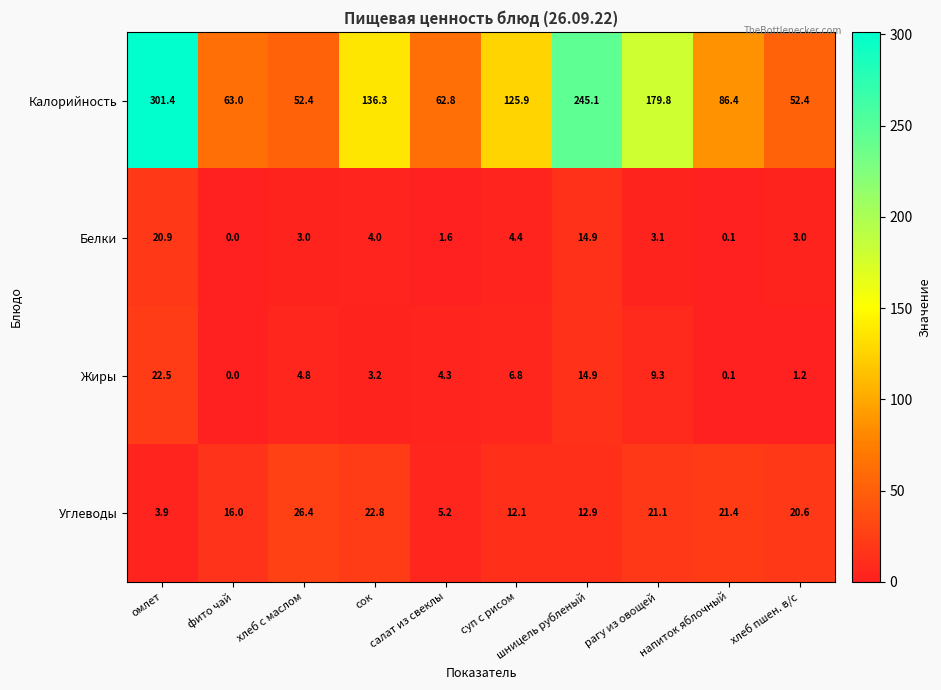

Which series has the largest range (max minus min)?

Калорийность